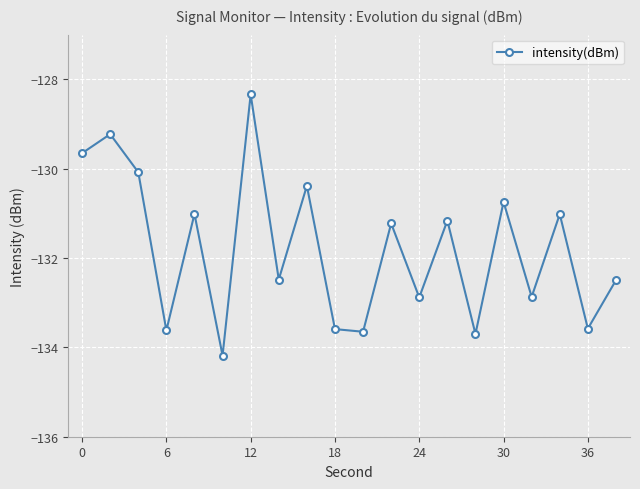

What is the minimum value shown in the chart?

-134.2